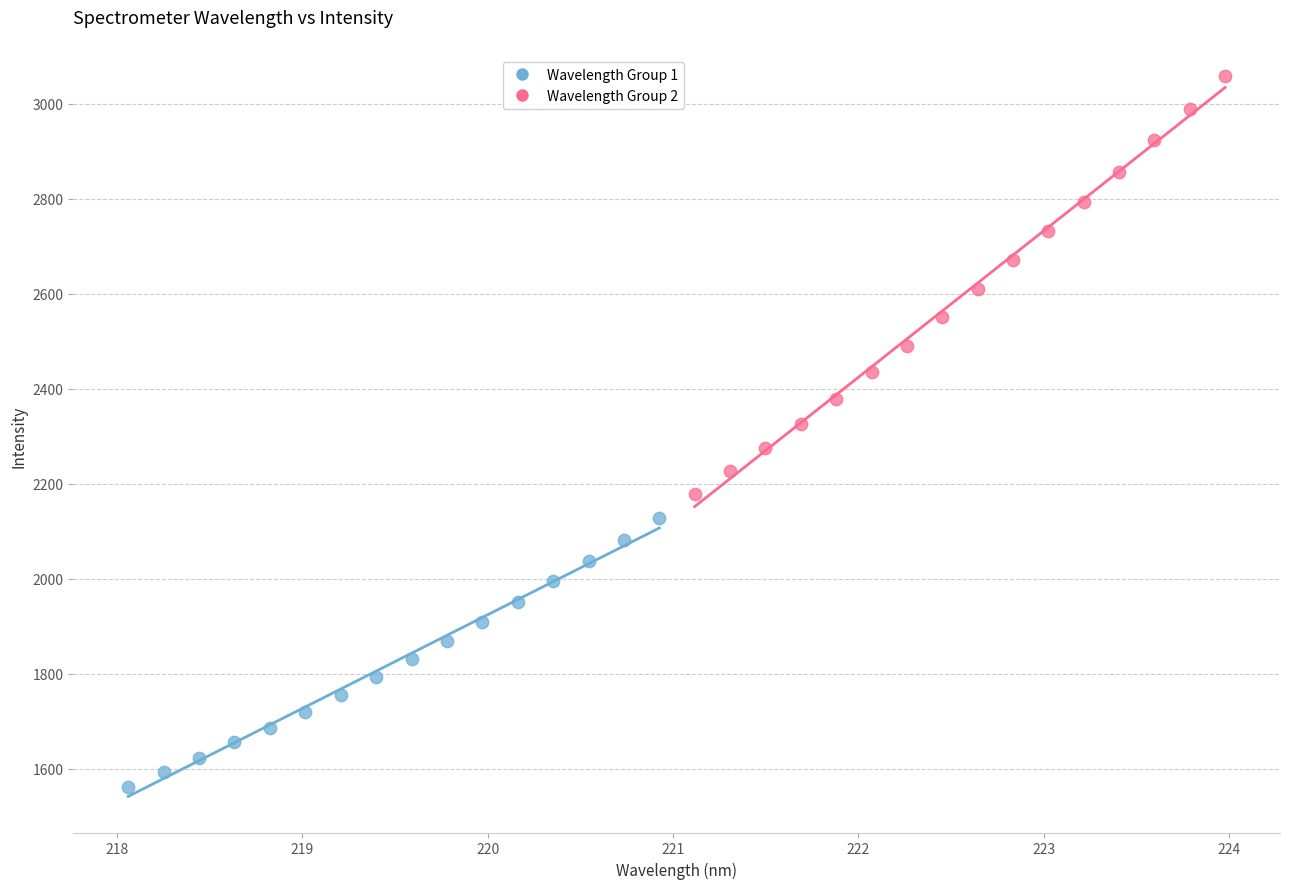

Which series reaches the maximum Y coordinate?

Wavelength Group 2